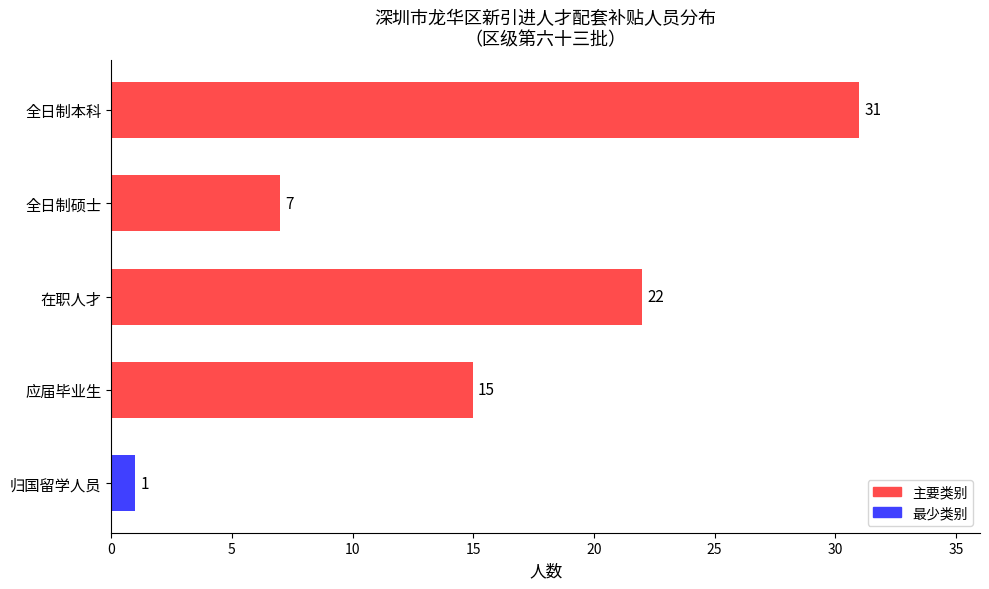

Reading bottom to top, extract all data points from this chart.

归国留学人员=1	应届毕业生=15	在职人才=22	全日制硕士=7	全日制本科=31